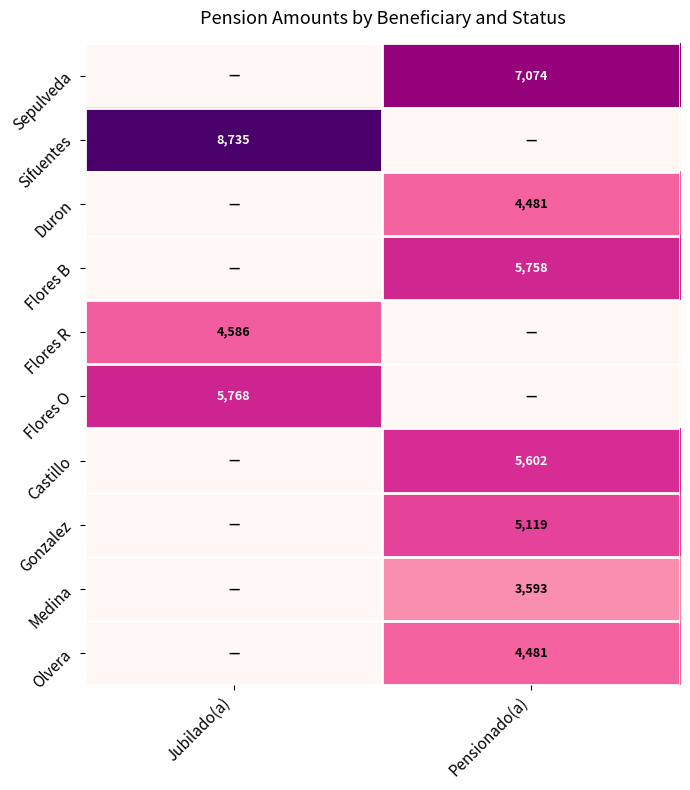

How many categories are shown in the chart?

2